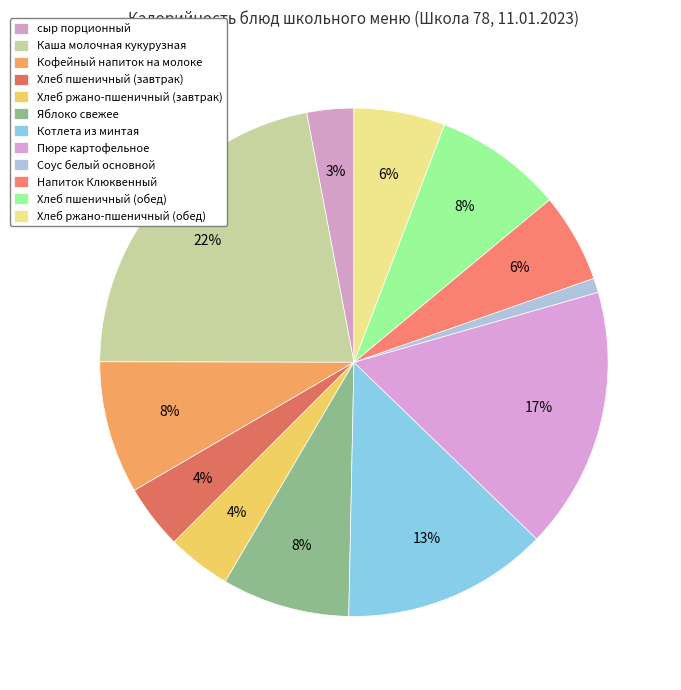

Rank the categories by value from highest to lowest.

Каша молочная кукурузная, Пюре картофельное, Котлета из минтая, Кофейный напиток на молоке, Хлеб пшеничный (обед), Яблоко свежее, Хлеб ржано-пшеничный (обед), Напиток Клюквенный, Хлеб пшеничный (завтрак), Хлеб ржано-пшеничный (завтрак), сыр порционный, Соус белый основной